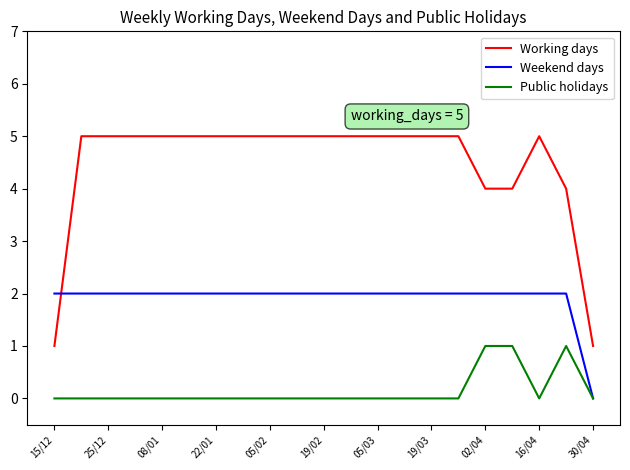

What is the maximum value shown in the chart?

5